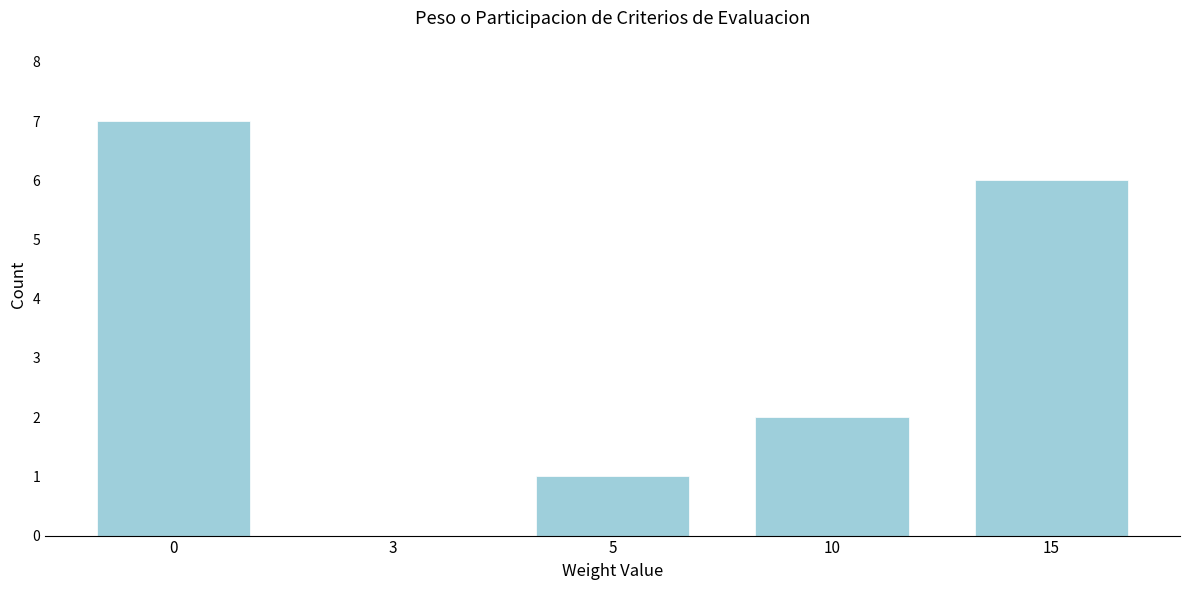

Reading left to right, transcribe all the data shown in this chart.

0=7	3=0	5=1	10=2	15=6